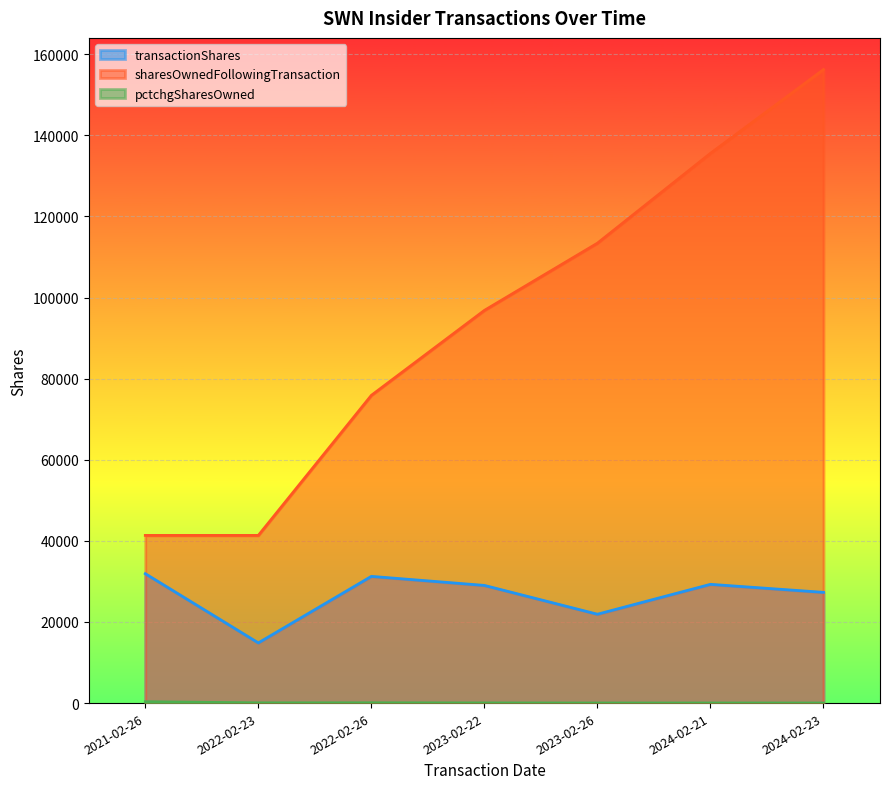

What is the lowest value of the transactionShares series?

14843